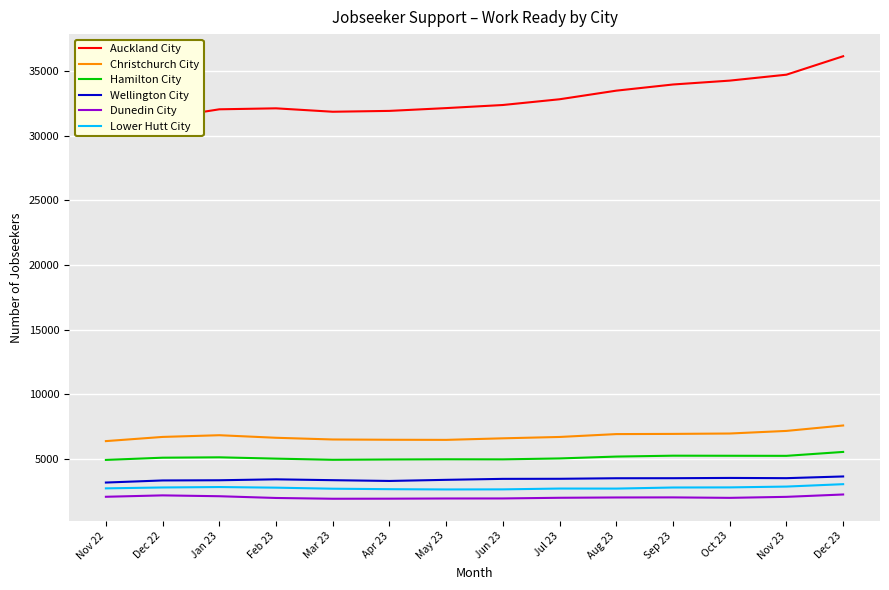

What is the spread (max minus min) of values at Mar 23?

29952